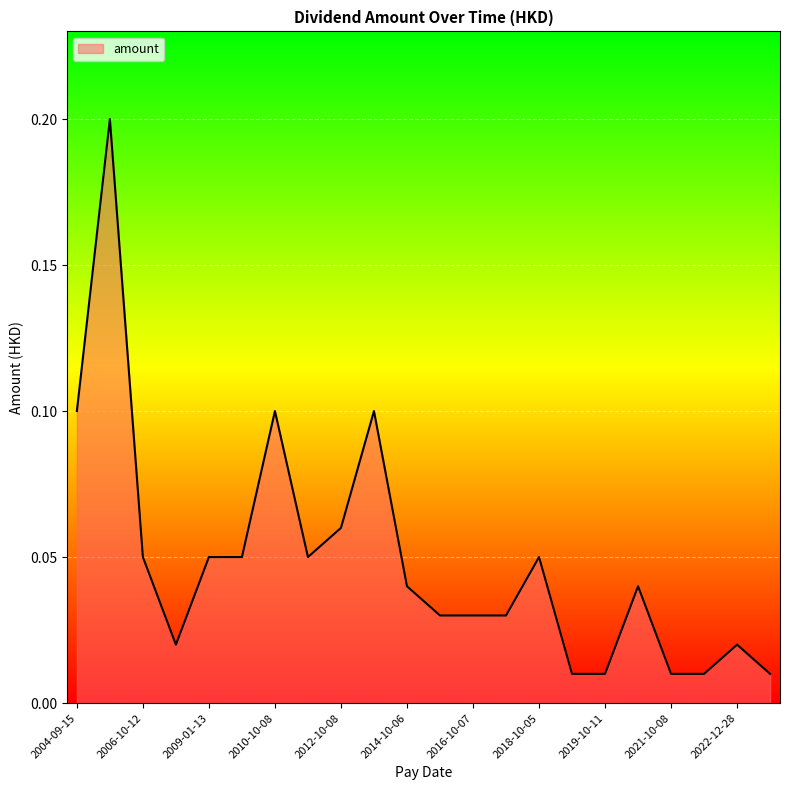

Does the chart display data point markers on the line(s)?

No